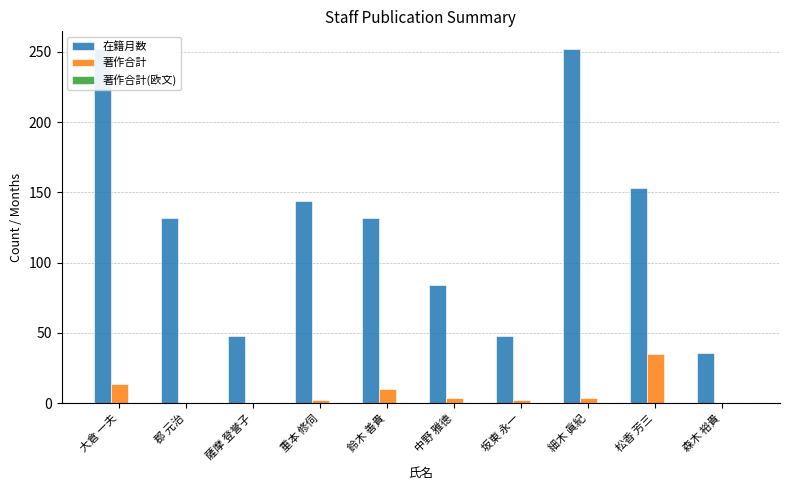

Which category has the lowest value in the 著作合計 series?

郡 元治